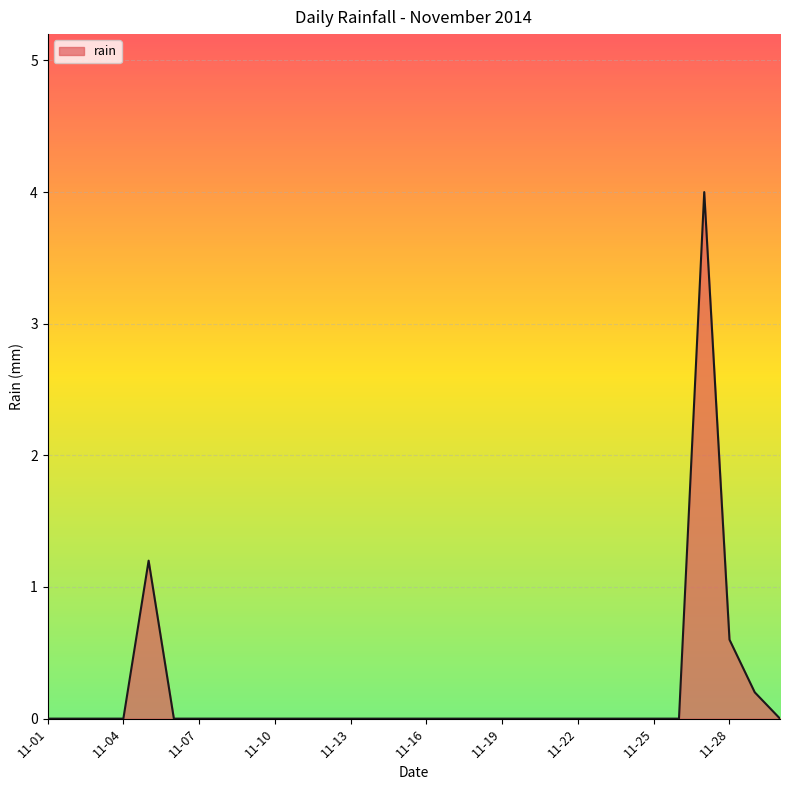

What is the difference between the maximum and minimum values?

4.0